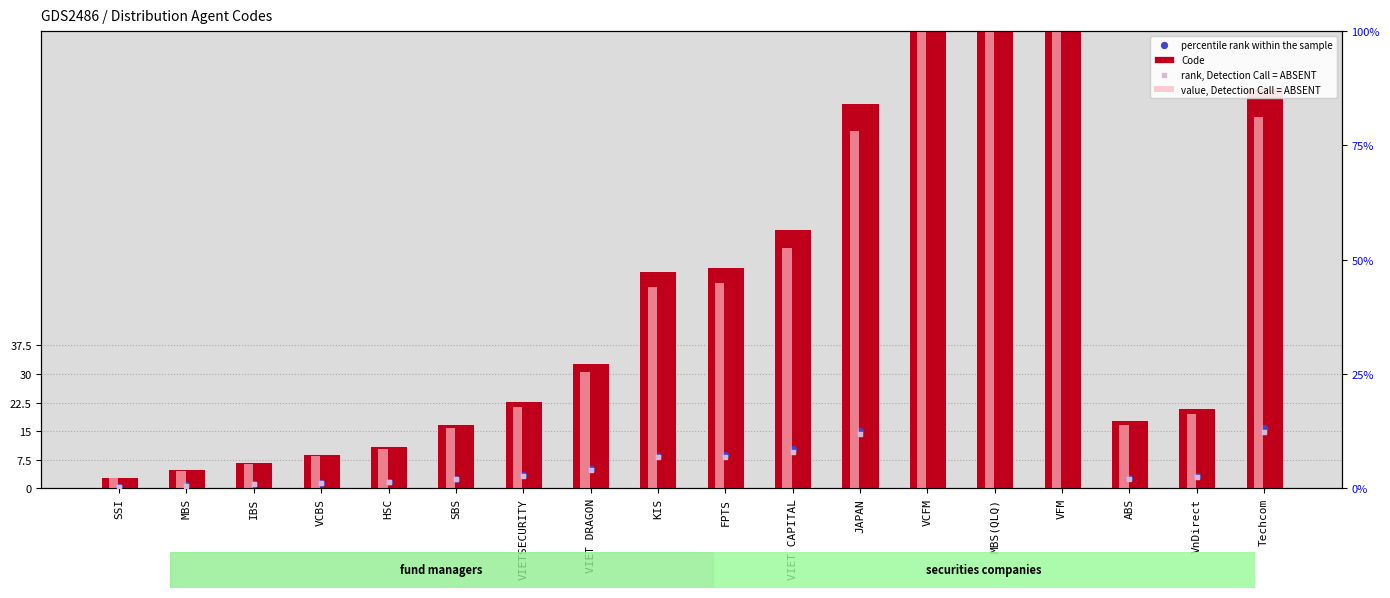

What are all the series names shown in the legend?

Code, percentile rank within the sample, value, Detection Call = ABSENT, rank, Detection Call = ABSENT